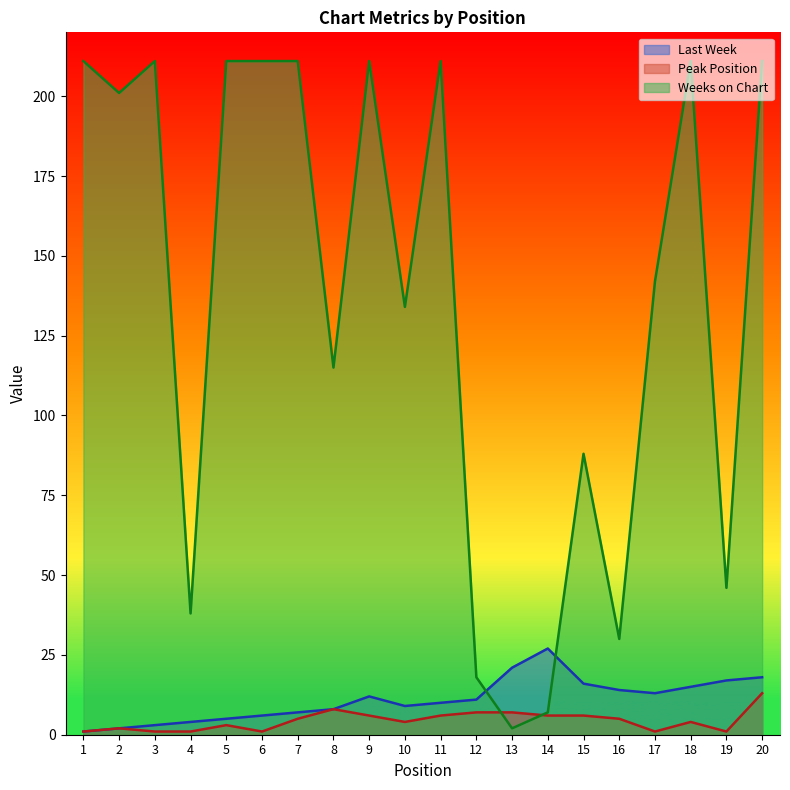

What is the value of the Last Week point at the 12th from the left?

11